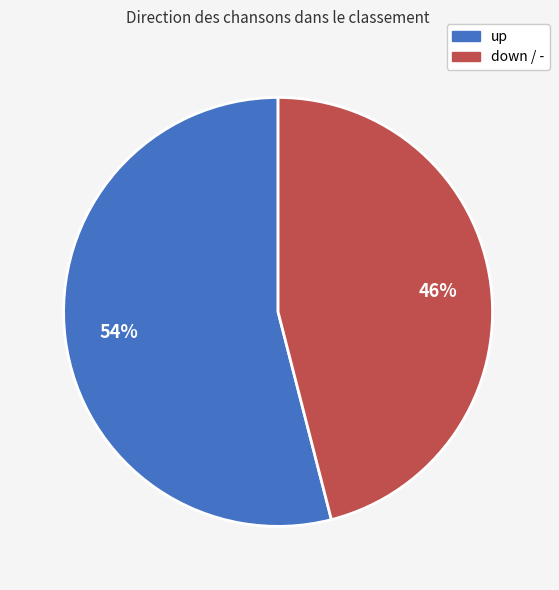

To the nearest percent, what is the difference between the largest and smallest slice percentages?

8%